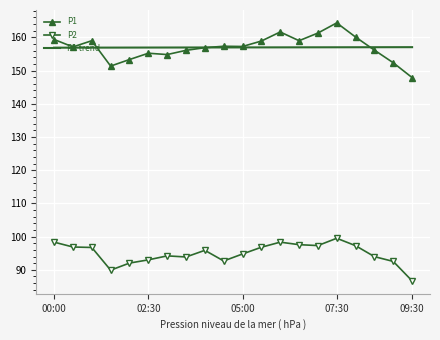

How many distinct data groups are displayed?

3